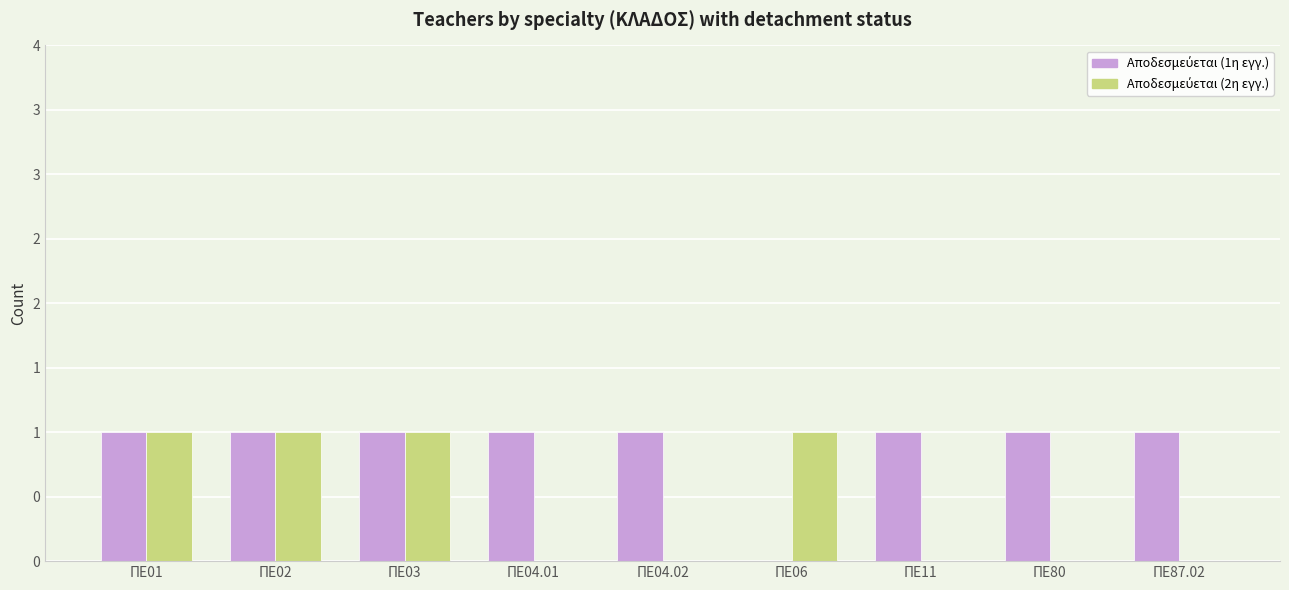

What is the greatest value displayed?

1